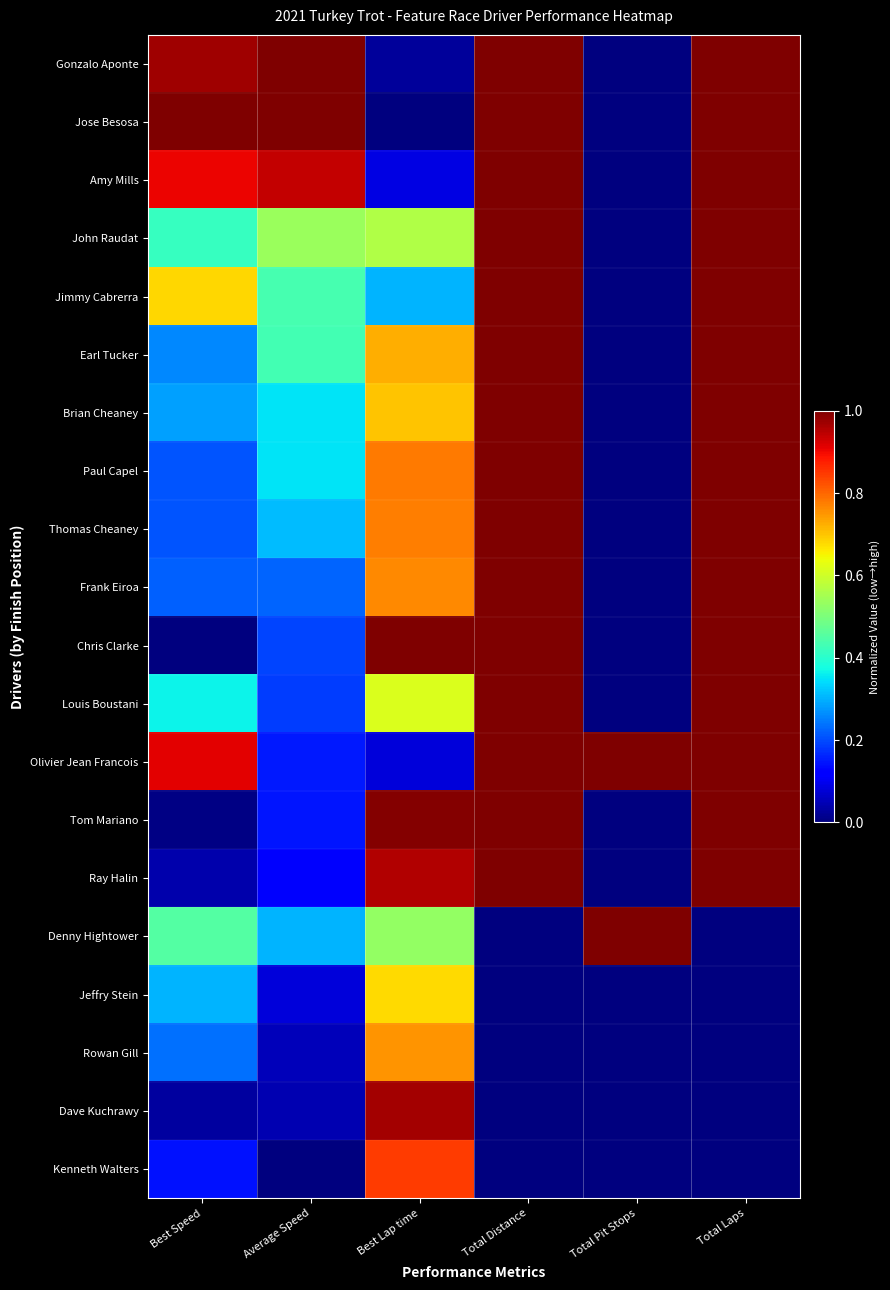

Reading left to right, transcribe all the data shown in this chart.

Gonzalo Aponte: Best Speed=1.0	Average Speed=1.0	Best Lap time=0.0	Total Distance=1.0	Total Pit Stops=0.0	Total Laps=1.0
Jose Besosa: Best Speed=1.0	Average Speed=1.0	Best Lap time=0.0	Total Distance=1.0	Total Pit Stops=0.0	Total Laps=1.0
Amy Mills: Best Speed=0.9	Average Speed=0.9	Best Lap time=0.1	Total Distance=1.0	Total Pit Stops=0.0	Total Laps=1.0
John Raudat: Best Speed=0.4	Average Speed=0.5	Best Lap time=0.6	Total Distance=1.0	Total Pit Stops=0.0	Total Laps=1.0
Jimmy Cabrerra: Best Speed=0.7	Average Speed=0.4	Best Lap time=0.3	Total Distance=1.0	Total Pit Stops=0.0	Total Laps=1.0
Earl Tucker: Best Speed=0.3	Average Speed=0.4	Best Lap time=0.7	Total Distance=1.0	Total Pit Stops=0.0	Total Laps=1.0
Brian Cheaney: Best Speed=0.3	Average Speed=0.4	Best Lap time=0.7	Total Distance=1.0	Total Pit Stops=0.0	Total Laps=1.0
Paul Capel: Best Speed=0.2	Average Speed=0.3	Best Lap time=0.8	Total Distance=1.0	Total Pit Stops=0.0	Total Laps=1.0
Thomas Cheaney: Best Speed=0.2	Average Speed=0.3	Best Lap time=0.8	Total Distance=1.0	Total Pit Stops=0.0	Total Laps=1.0
Frank Eiroa: Best Speed=0.2	Average Speed=0.2	Best Lap time=0.8	Total Distance=1.0	Total Pit Stops=0.0	Total Laps=1.0
Chris Clarke: Best Speed=0.0	Average Speed=0.2	Best Lap time=1.0	Total Distance=1.0	Total Pit Stops=0.0	Total Laps=1.0
Louis Boustani: Best Speed=0.4	Average Speed=0.2	Best Lap time=0.6	Total Distance=1.0	Total Pit Stops=0.0	Total Laps=1.0
Olivier Jean Francois: Best Speed=0.9	Average Speed=0.2	Best Lap time=0.1	Total Distance=1.0	Total Pit Stops=1.0	Total Laps=1.0
Tom Mariano: Best Speed=0.0	Average Speed=0.1	Best Lap time=1.0	Total Distance=1.0	Total Pit Stops=0.0	Total Laps=1.0
Ray Halin: Best Speed=0.0	Average Speed=0.1	Best Lap time=1.0	Total Distance=1.0	Total Pit Stops=0.0	Total Laps=1.0
Denny Hightower: Best Speed=0.5	Average Speed=0.3	Best Lap time=0.5	Total Distance=0.0	Total Pit Stops=1.0	Total Laps=0.0
Jeffry Stein: Best Speed=0.3	Average Speed=0.1	Best Lap time=0.7	Total Distance=0.0	Total Pit Stops=0.0	Total Laps=0.0
Rowan Gill: Best Speed=0.2	Average Speed=0.1	Best Lap time=0.8	Total Distance=0.0	Total Pit Stops=0.0	Total Laps=0.0
Dave Kuchrawy: Best Speed=0.0	Average Speed=0.0	Best Lap time=1.0	Total Distance=0.0	Total Pit Stops=0.0	Total Laps=0.0
Kenneth Walters: Best Speed=0.1	Average Speed=0.0	Best Lap time=0.8	Total Distance=0.0	Total Pit Stops=0.0	Total Laps=0.0